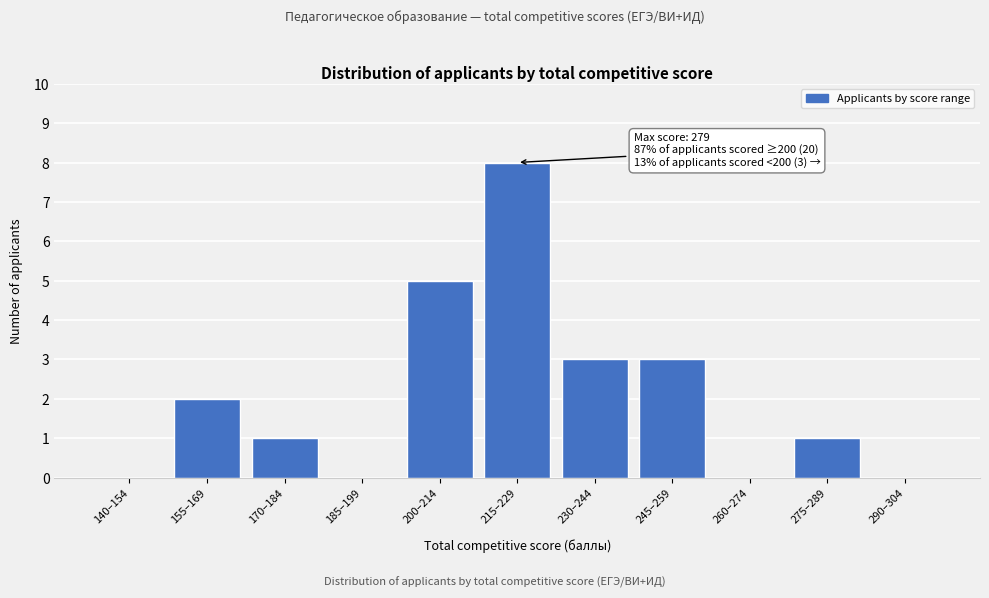

Reading left to right, transcribe all the data shown in this chart.

140–154=0	155–169=2	170–184=1	185–199=0	200–214=5	215–229=8	230–244=3	245–259=3	260–274=0	275–289=1	290–304=0